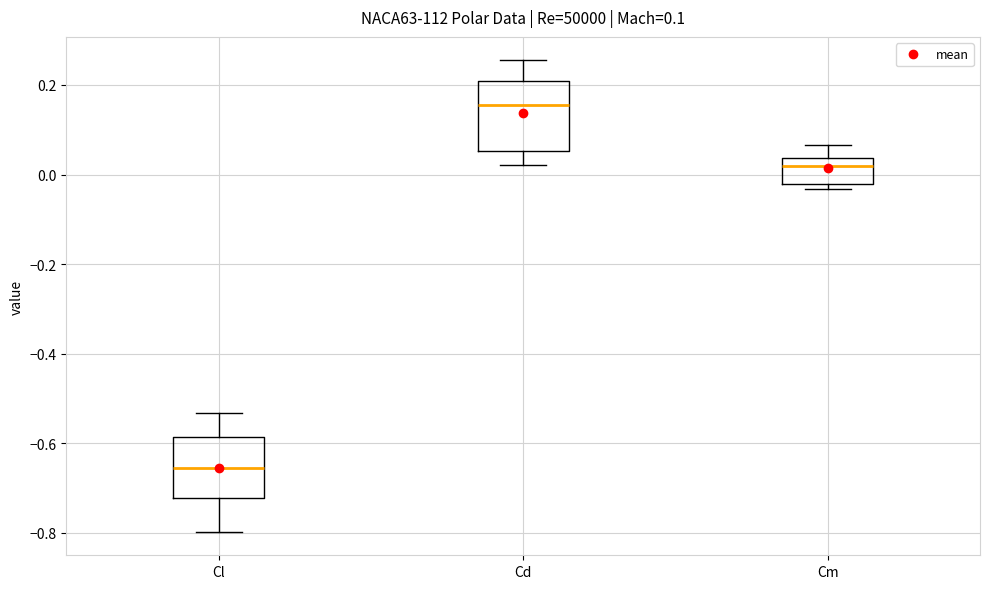

Which box has the highest median line?

Cd